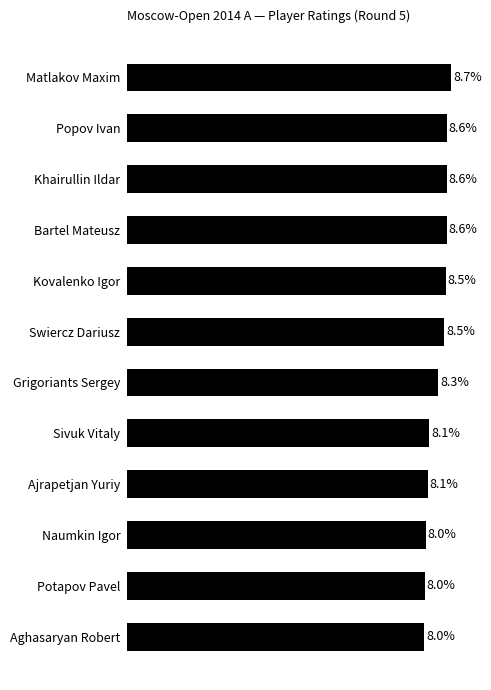

Which label corresponds to the largest value in the chart?

Matlakov Maxim